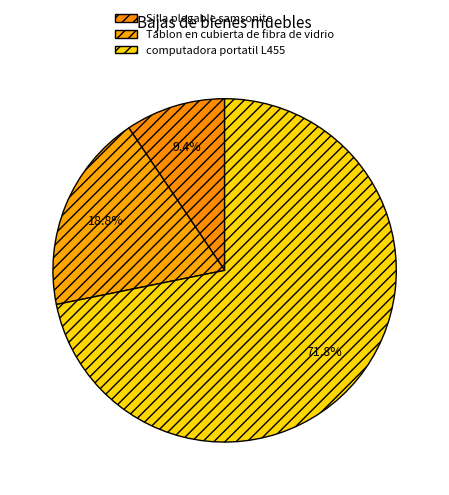

To the nearest percent, what percentage of the pie is computadora portatil L455?

72%